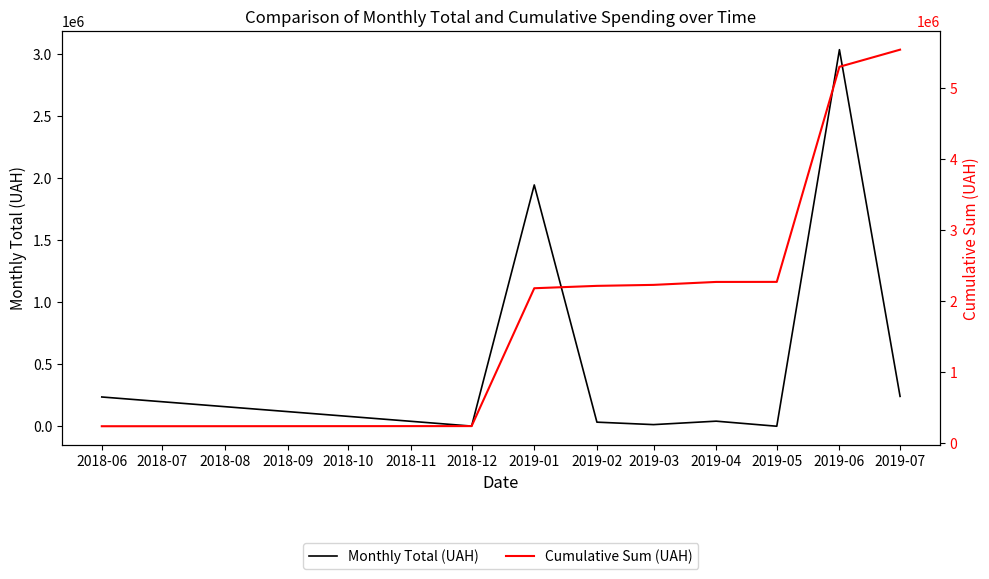

At which label is Monthly Total (UAH) closest to 1516393?

2019-01